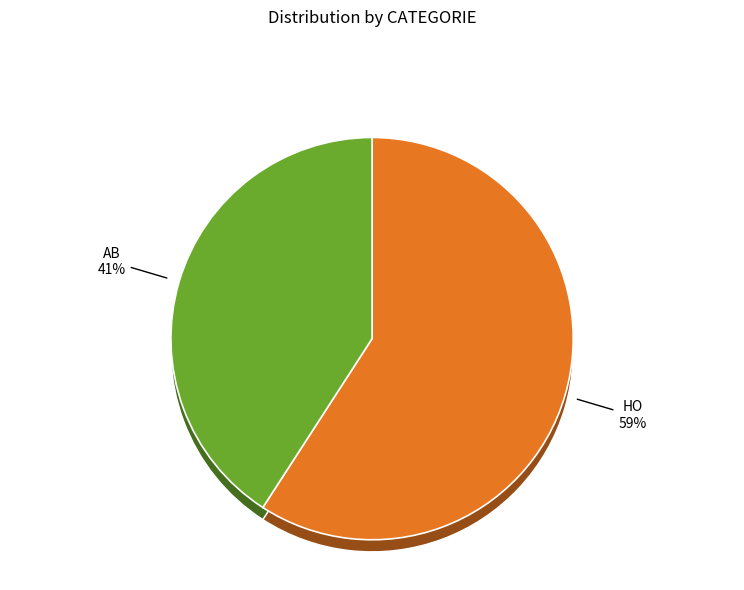

Which category has the biggest portion of the pie?

HO